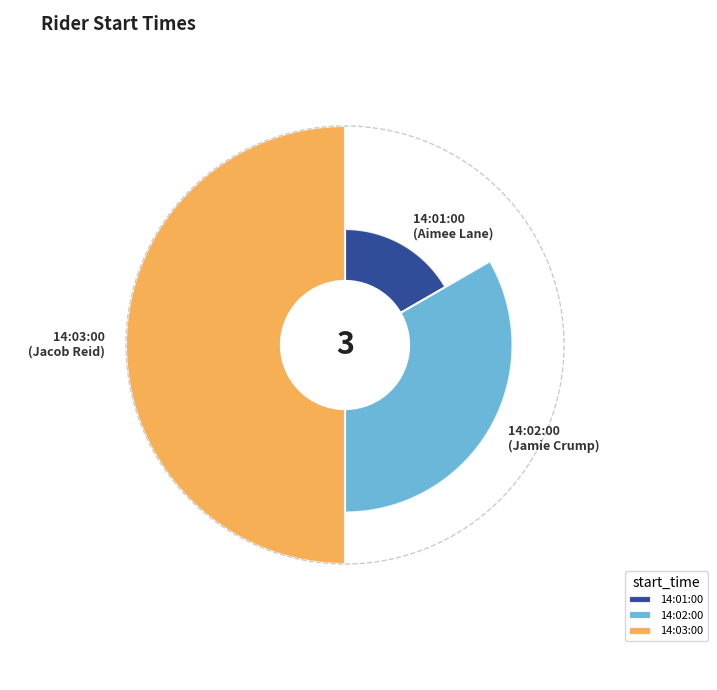

To the nearest percent, what portion does 14:03:00 represent?

50%